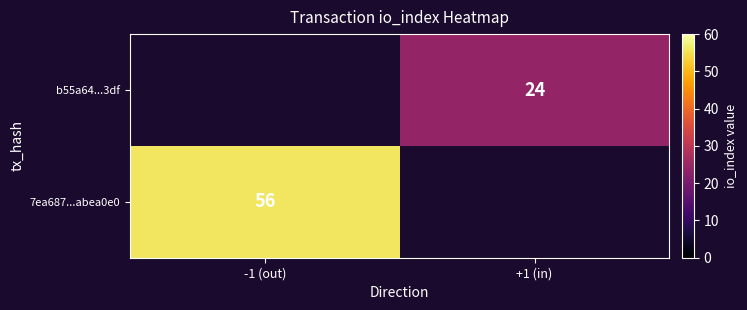

What is the greatest value displayed?

56.0